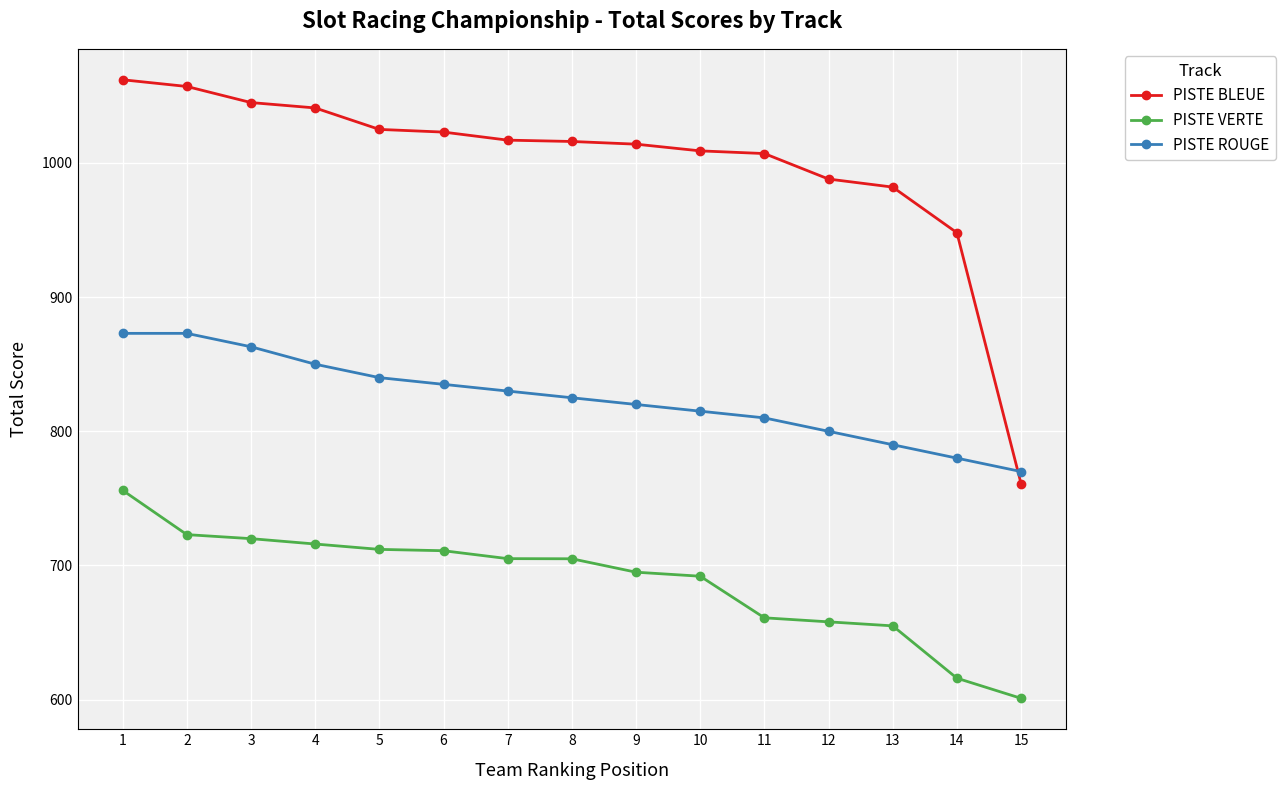

True or false: PISTE VERTE and PISTE ROUGE cross at least once.

False